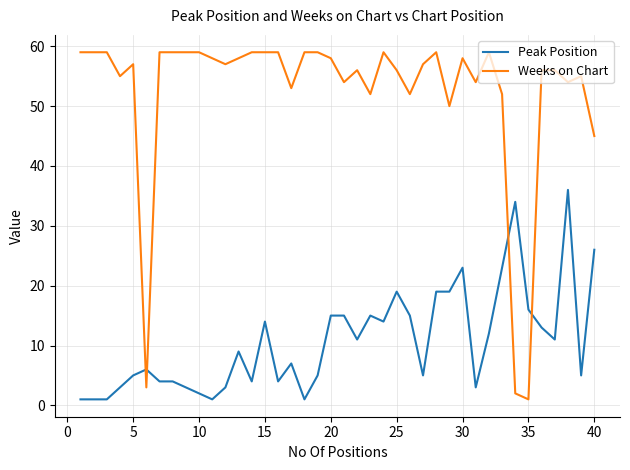

True or false: Peak Position has more than 0 points higher than both neighbors.

True